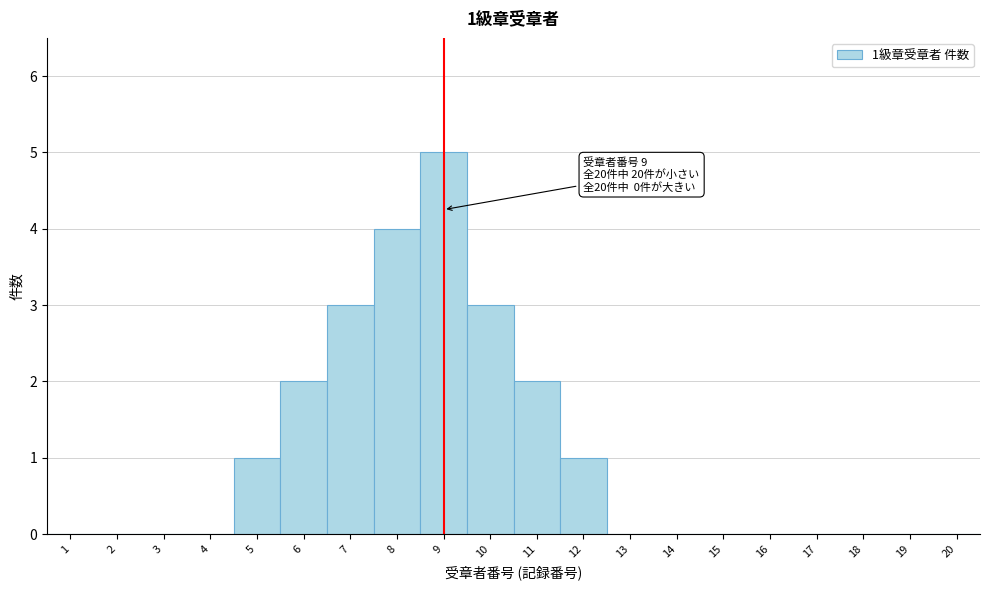

Reading left to right, what are all the values shown in this chart?

1=0	2=0	3=0	4=0	5=1	6=2	7=3	8=4	9=5	10=3	11=2	12=1	13=0	14=0	15=0	16=0	17=0	18=0	19=0	20=0